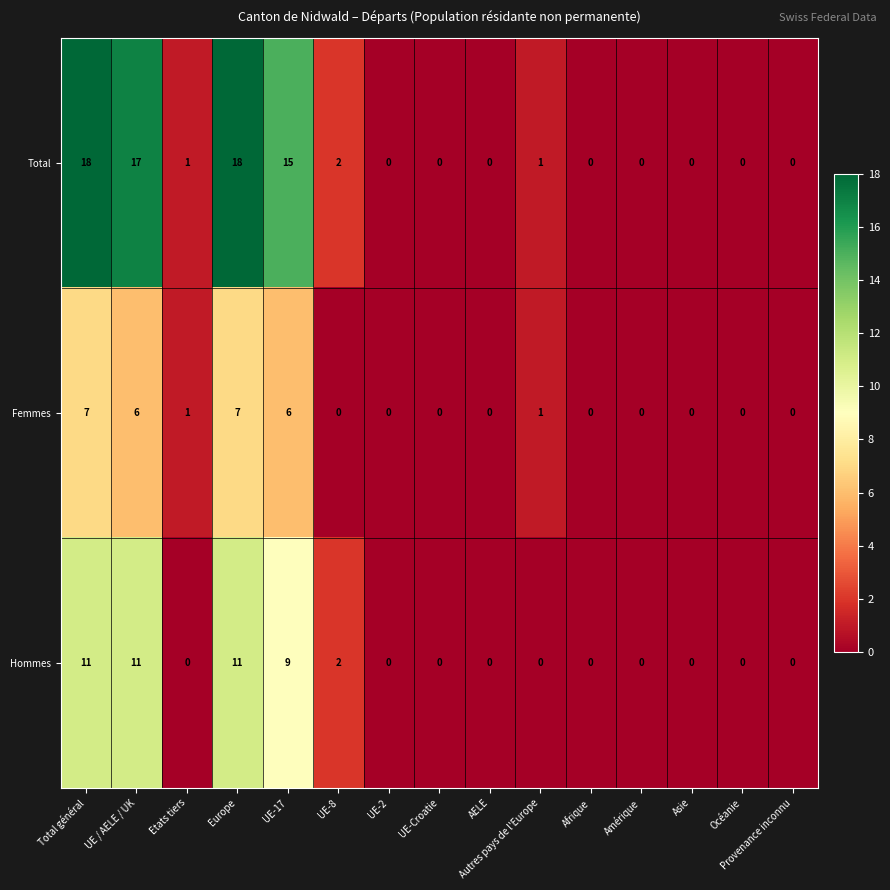

Which series has the largest total across all categories?

Total